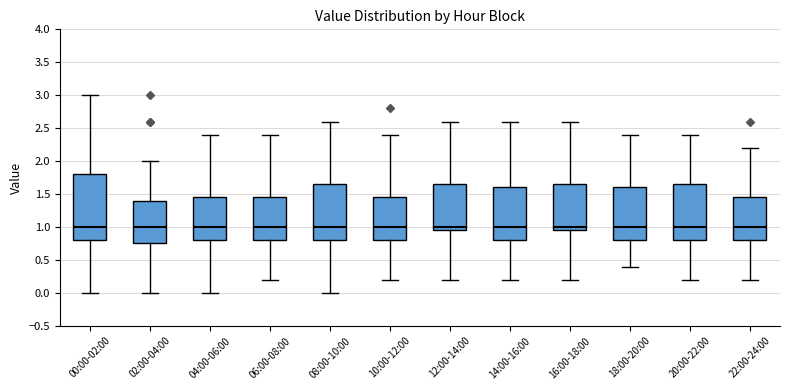

Reading left to right, read every box against the y-axis: the position of its median line, the range the box covers, and the ends of its whiskers. The values are not printed on the chart, so give them approximately, as read against the axis.

00:00-02:00: median 1.00, box 0.80 to 1.80, whiskers 0.00 to 3.00
02:00-04:00: median 1.00, box 0.75 to 1.40, whiskers 0.00 to 2.00
04:00-06:00: median 1.00, box 0.80 to 1.45, whiskers 0.00 to 2.40
06:00-08:00: median 1.00, box 0.80 to 1.45, whiskers 0.20 to 2.40
08:00-10:00: median 1.00, box 0.80 to 1.65, whiskers 0.00 to 2.60
10:00-12:00: median 1.00, box 0.80 to 1.45, whiskers 0.20 to 2.40
12:00-14:00: median 1.00, box 0.95 to 1.65, whiskers 0.20 to 2.60
14:00-16:00: median 1.00, box 0.80 to 1.60, whiskers 0.20 to 2.60
16:00-18:00: median 1.00, box 0.95 to 1.65, whiskers 0.20 to 2.60
18:00-20:00: median 1.00, box 0.80 to 1.60, whiskers 0.40 to 2.40
20:00-22:00: median 1.00, box 0.80 to 1.65, whiskers 0.20 to 2.40
22:00-24:00: median 1.00, box 0.80 to 1.45, whiskers 0.20 to 2.20